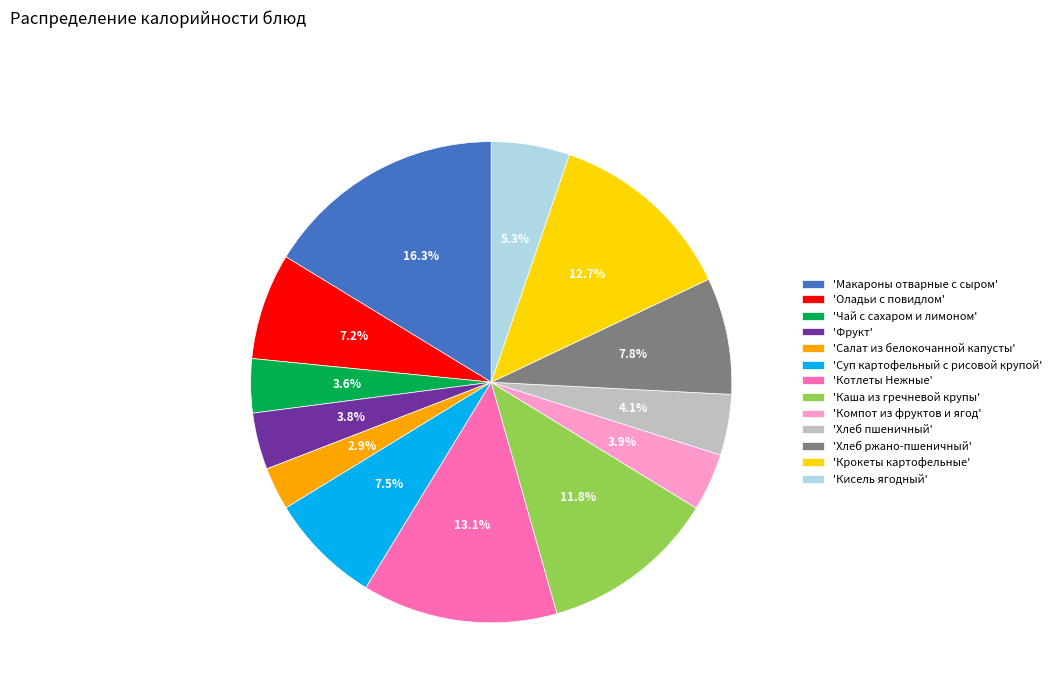

What is the ratio of the value at 'Кисель ягодный' to the value at 'Макароны отварные с сыром'?

0.3